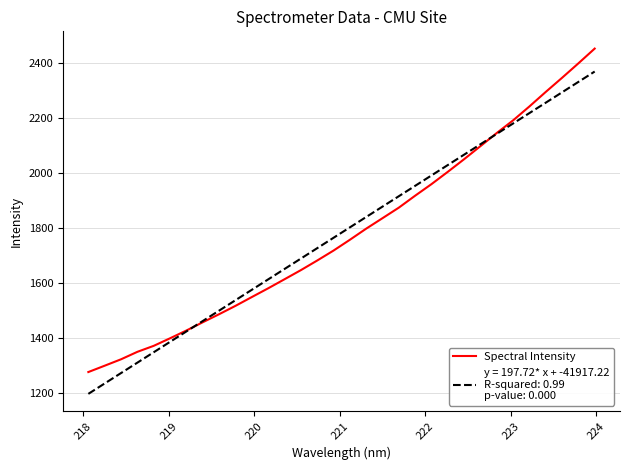

What is the maximum value shown in the chart?

2451.3